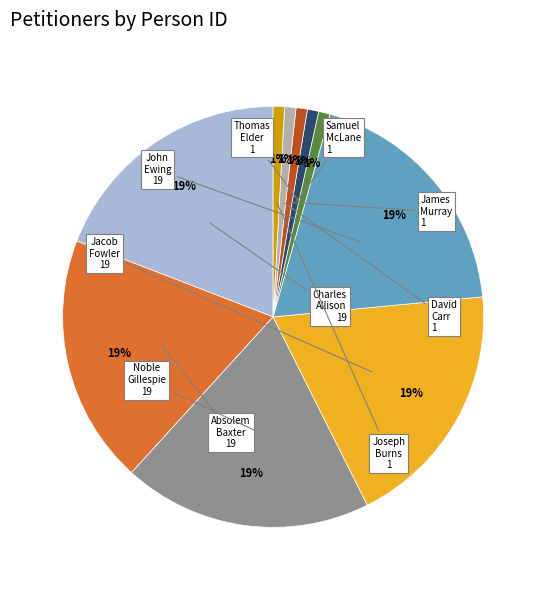

To the nearest percent, what is the difference between the largest and smallest slice percentages?

18%